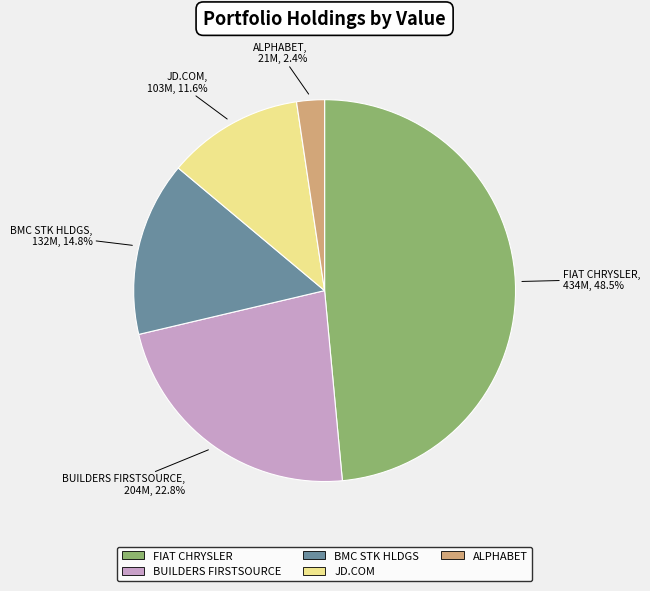

What is the ratio of the value at BMC STK HLDGS to the value at BUILDERS FIRSTSOURCE?

0.6